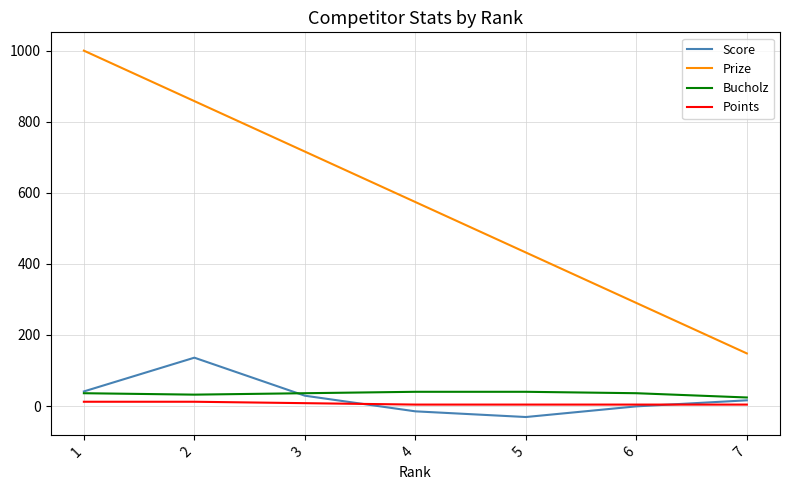

How many values in the Score series are below 16?

3